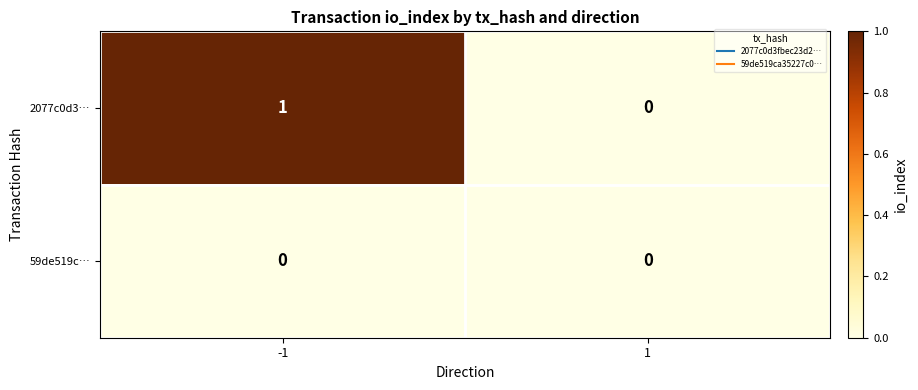

How many series are shown in this chart?

2